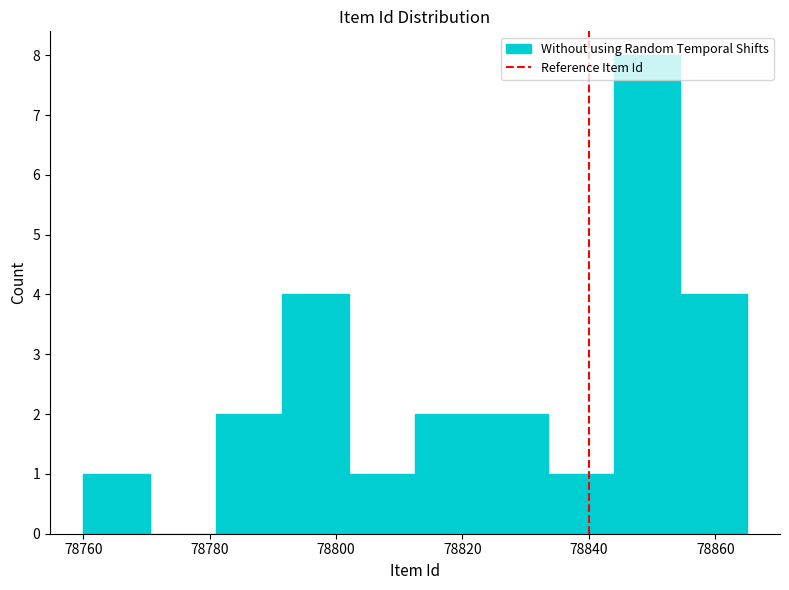

How tall is the bar that spans 78854.5 to 78865.0 on the x-axis? Neither the bar edges nor the heights are printed on the chart, so give them approximately, as read against the axes.

4